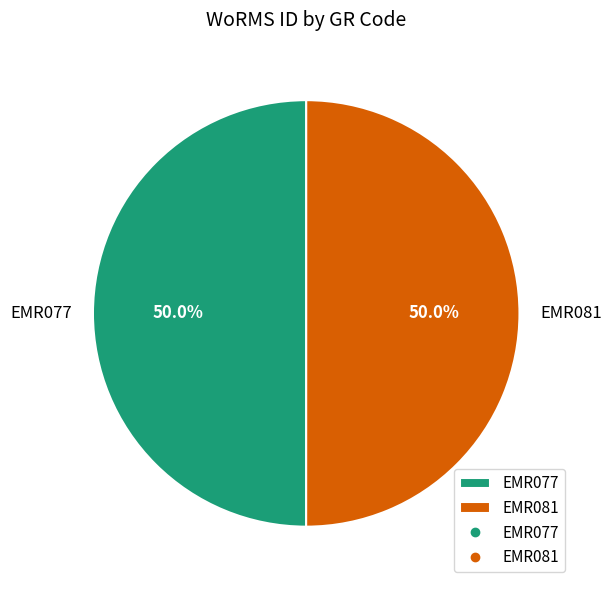

What percentage do EMR077 and EMR081 together represent?

100.0%